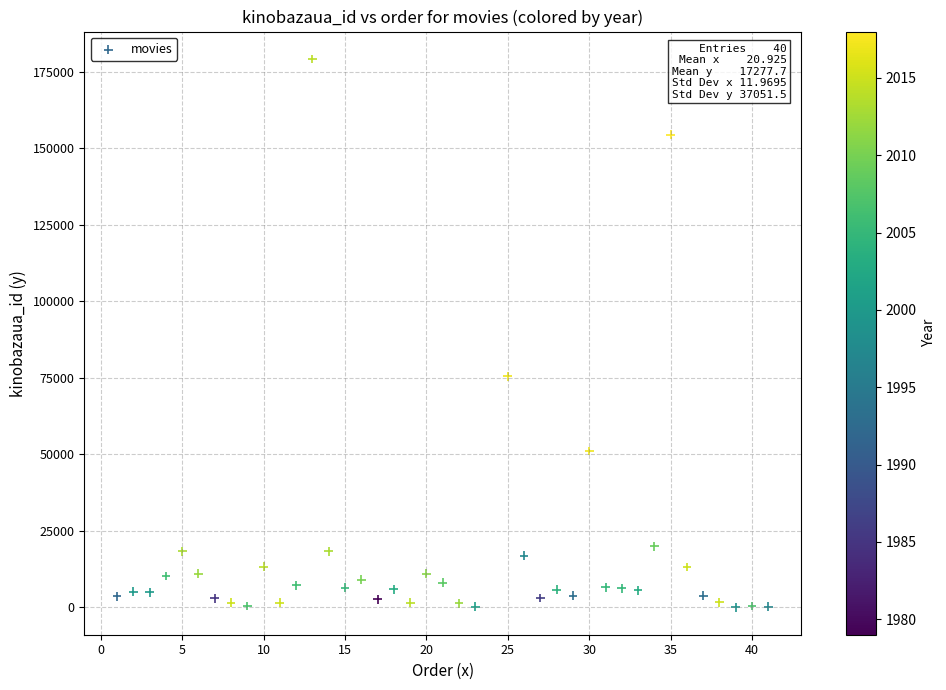

What is the range of Y values (max minus min)?

179208